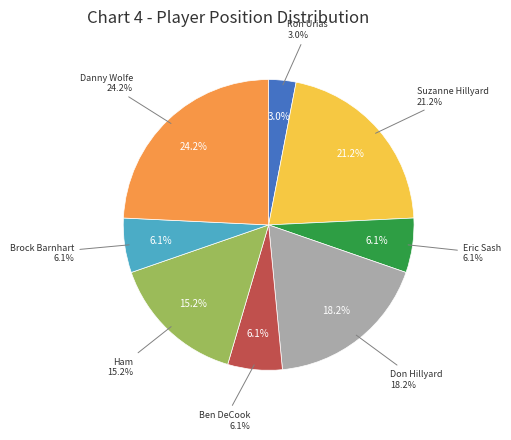

Rank the categories by value from highest to lowest.

Danny Wolfe, Suzanne Hillyard, Don Hillyard, Ham, Eric Sash, Ben DeCook, Brock Barnhart, Ron Urias